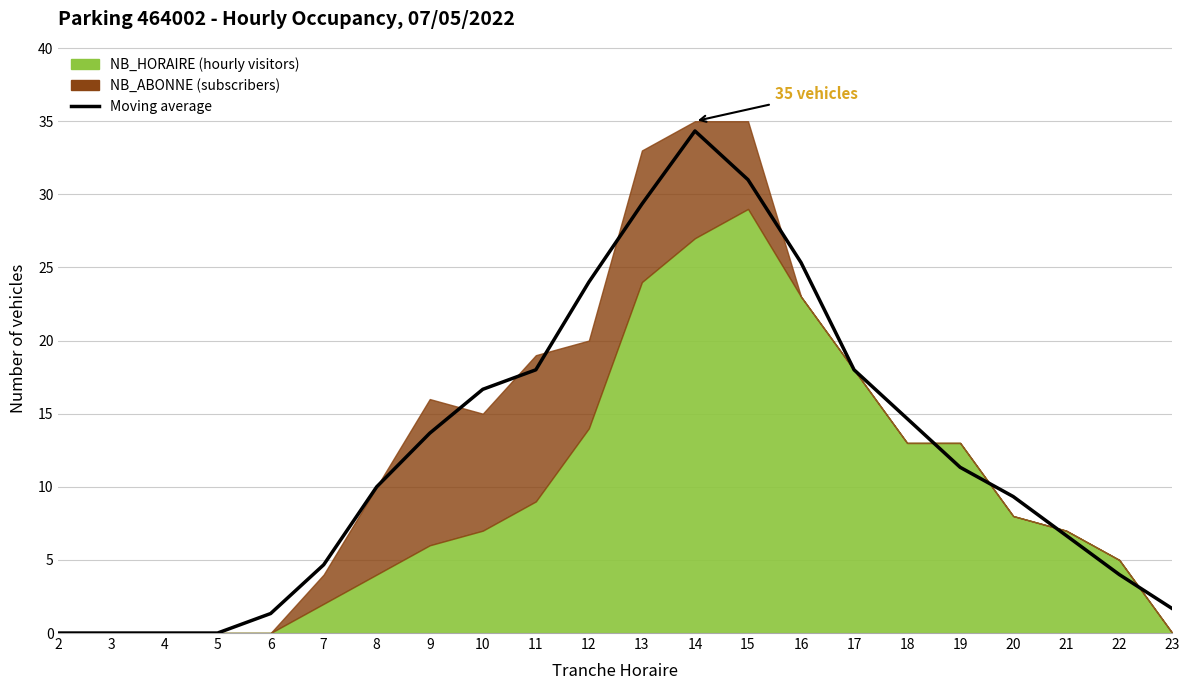

Reading left to right, transcribe all the data shown in this chart.

2=0.0	3=0.0	4=0.0	5=0.0	6=1.3	7=4.7	8=10.0	9=13.7	10=16.7	11=18.0	12=24.0	13=29.3	14=34.3	15=31.0	16=25.3	17=18.0	18=14.7	19=11.3	20=9.3	21=6.7	22=4.0	23=1.7